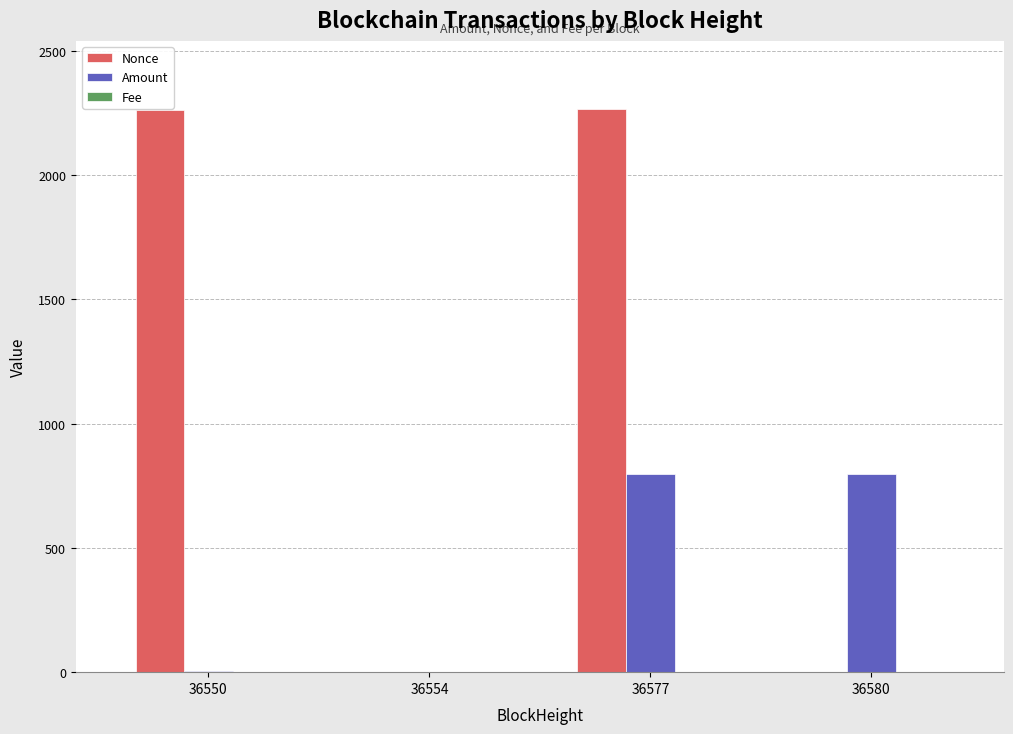

Is it true that Nonce equals 1.0 at 36580?

True